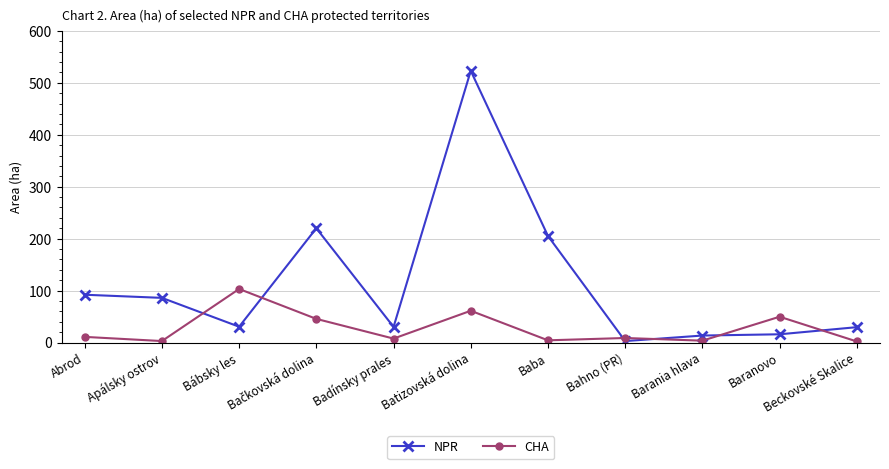

What position from the left is Beckovské Skalice?

11